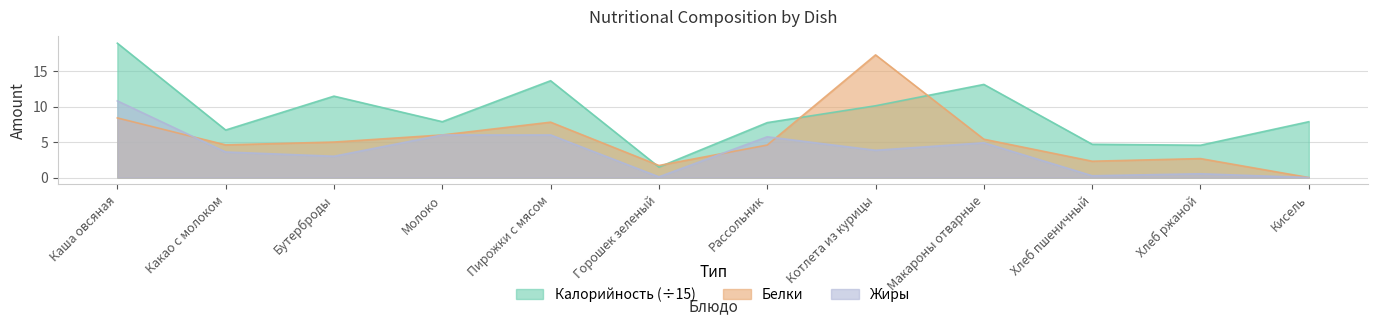

What is the sum of the Калорийность values at Рассольник and Макароны отварные?

20.9